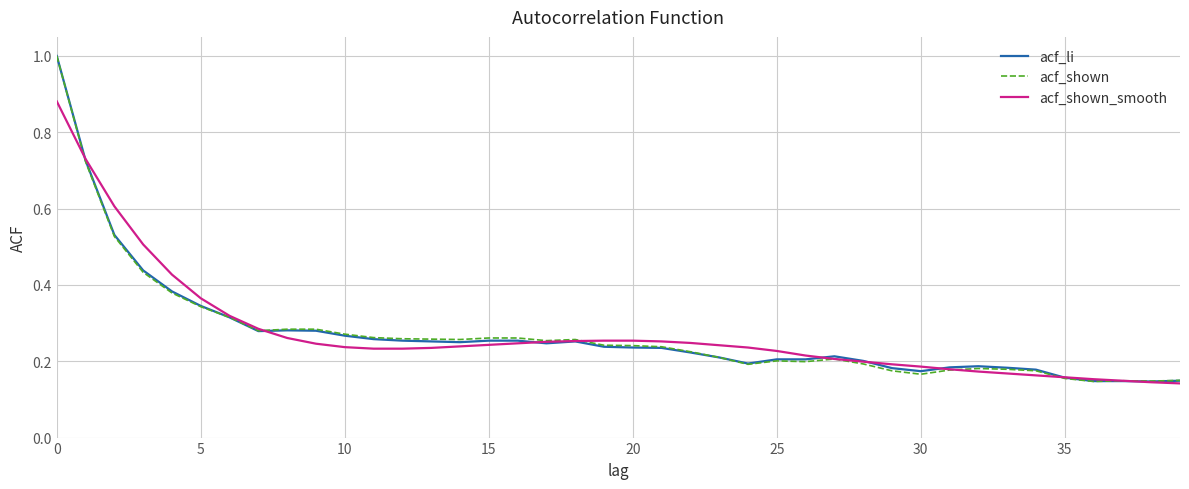

In acf_shown, how many points are higher than both neighbors (excluding endpoints)?

5